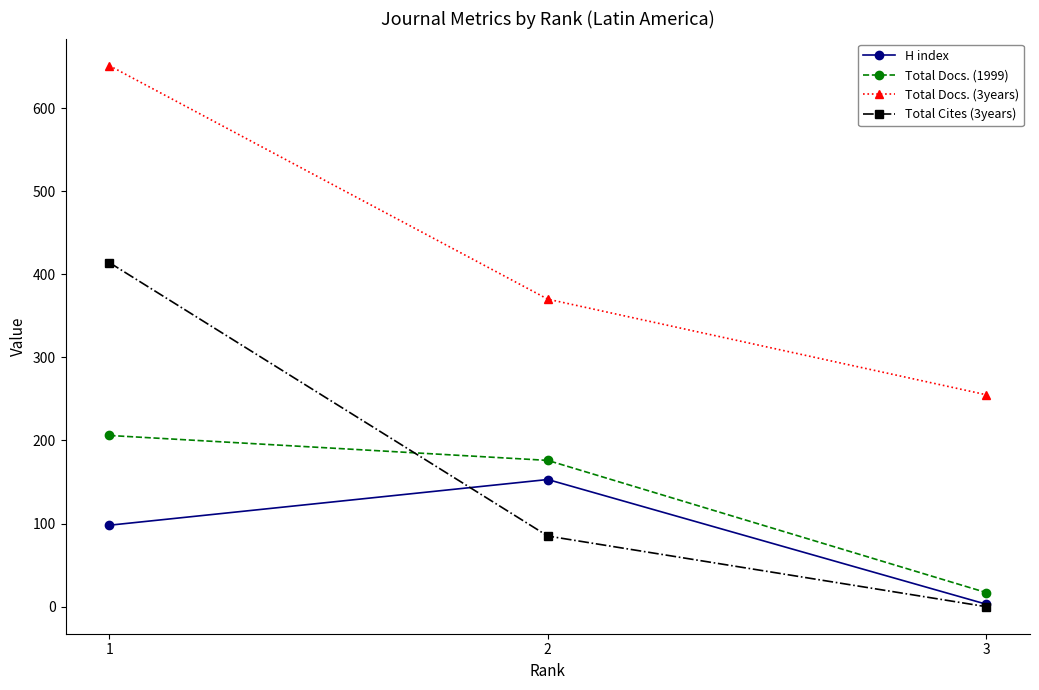

Which series has the widest spread of values?

Total Cites (3years)